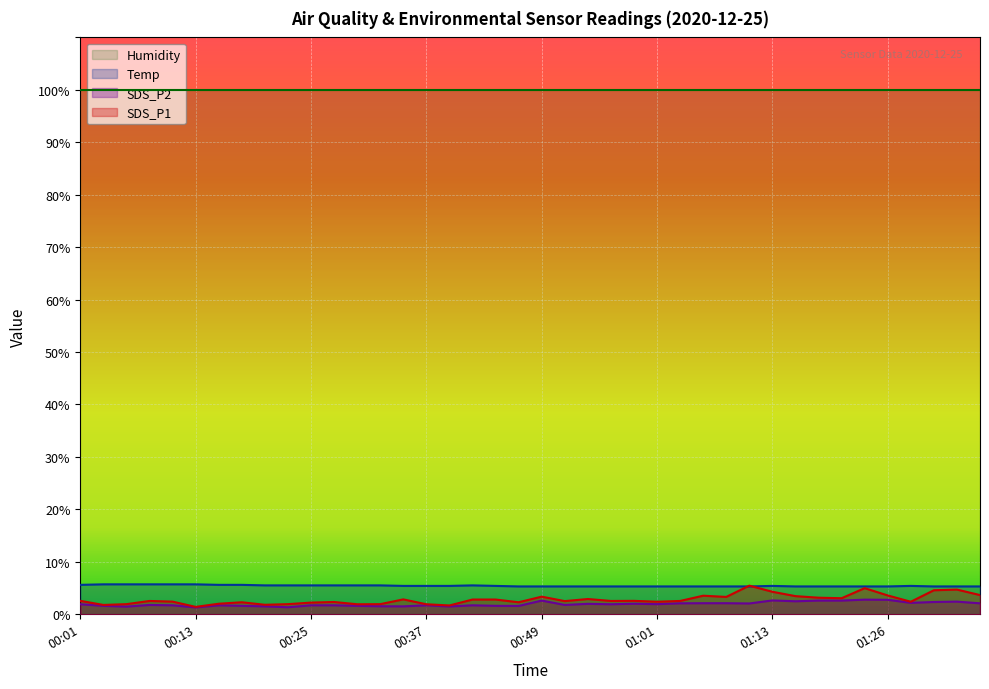

How many interior local peaks does the SDS_P2 series have?

10